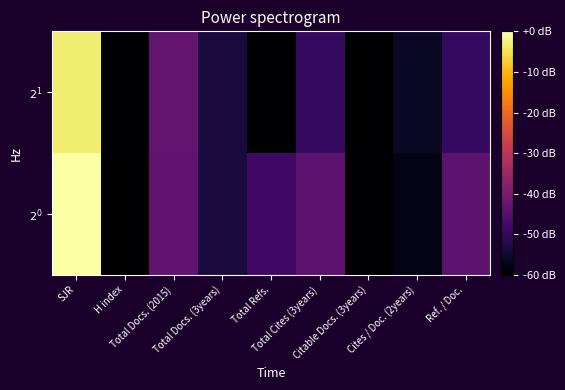

At how many categories does at least one series exceed 4?

1